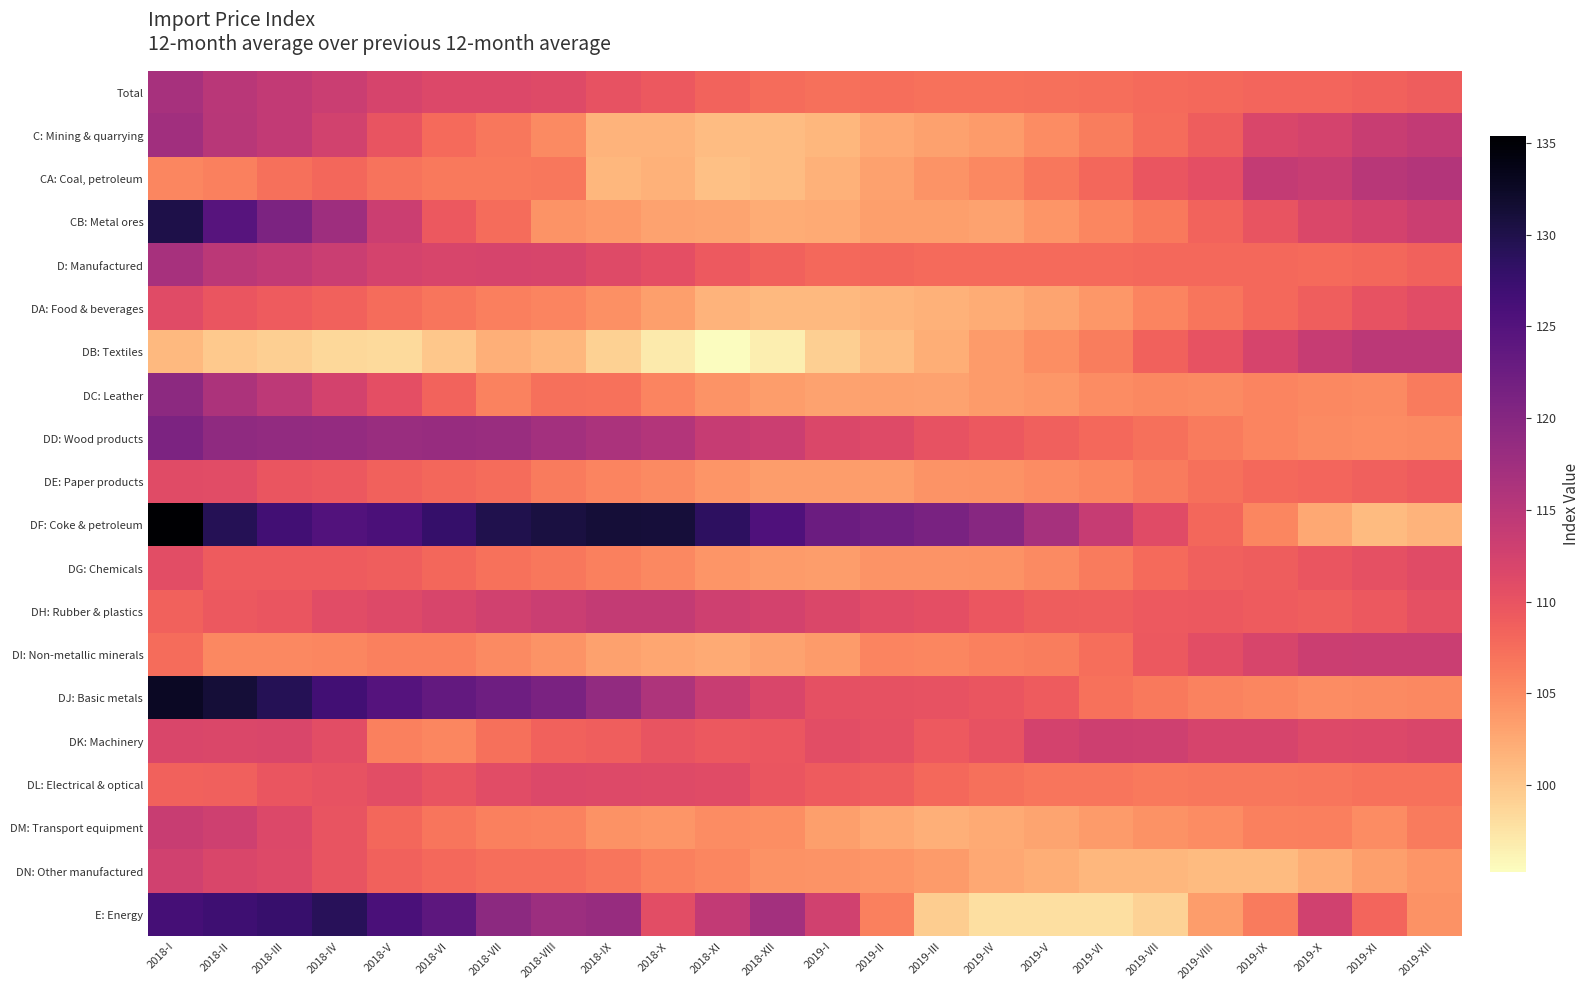

What is the difference between the highest and lowest values at 2018-IV?

30.5